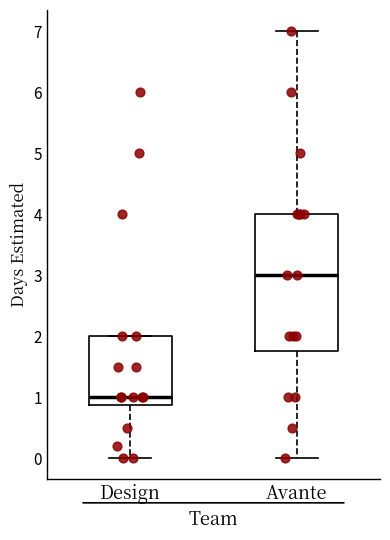

Comparing the boxes themselves (not the whiskers), which one is the tallest?

Avante